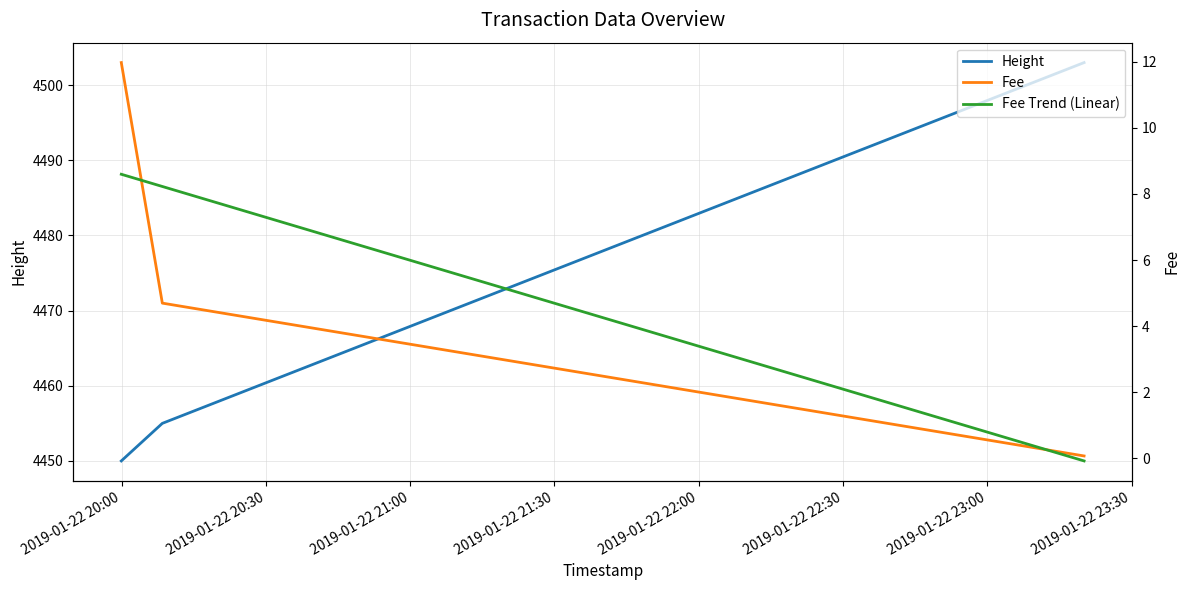

What is the lowest value of the Height series?

4450